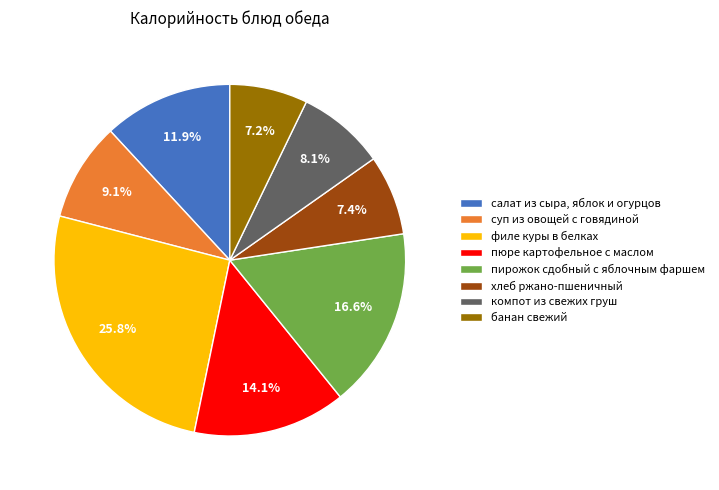

How much of the chart is everything except хлеб ржано-пшеничный?

92.6%